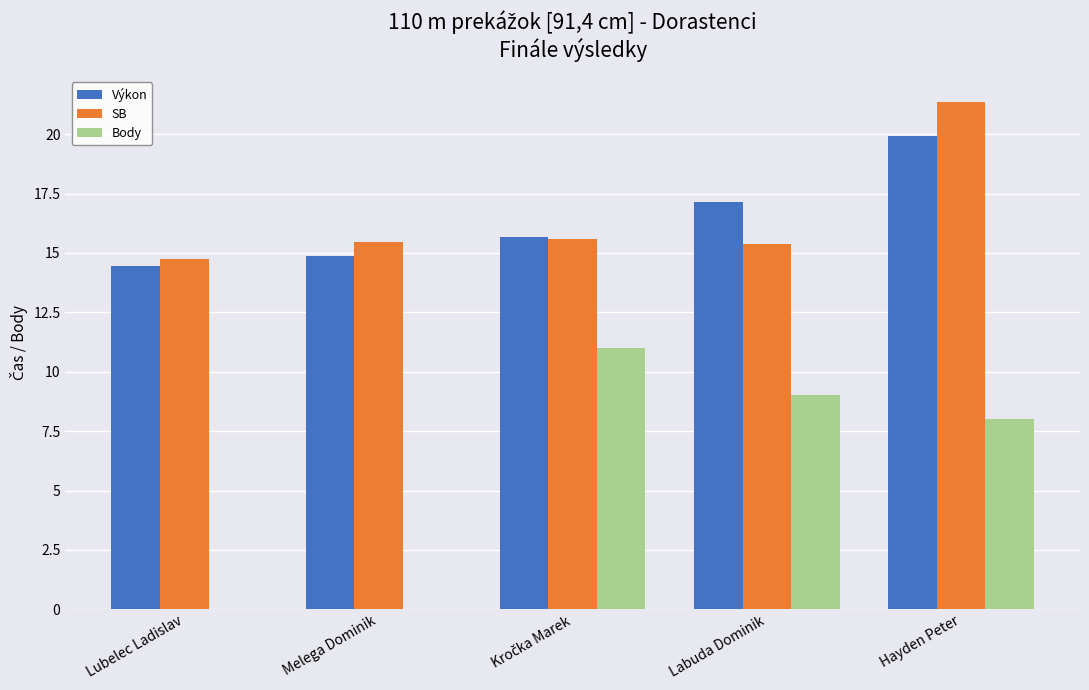

What is the sum of the Výkon values at Hayden Peter and Labuda Dominik?

37.1